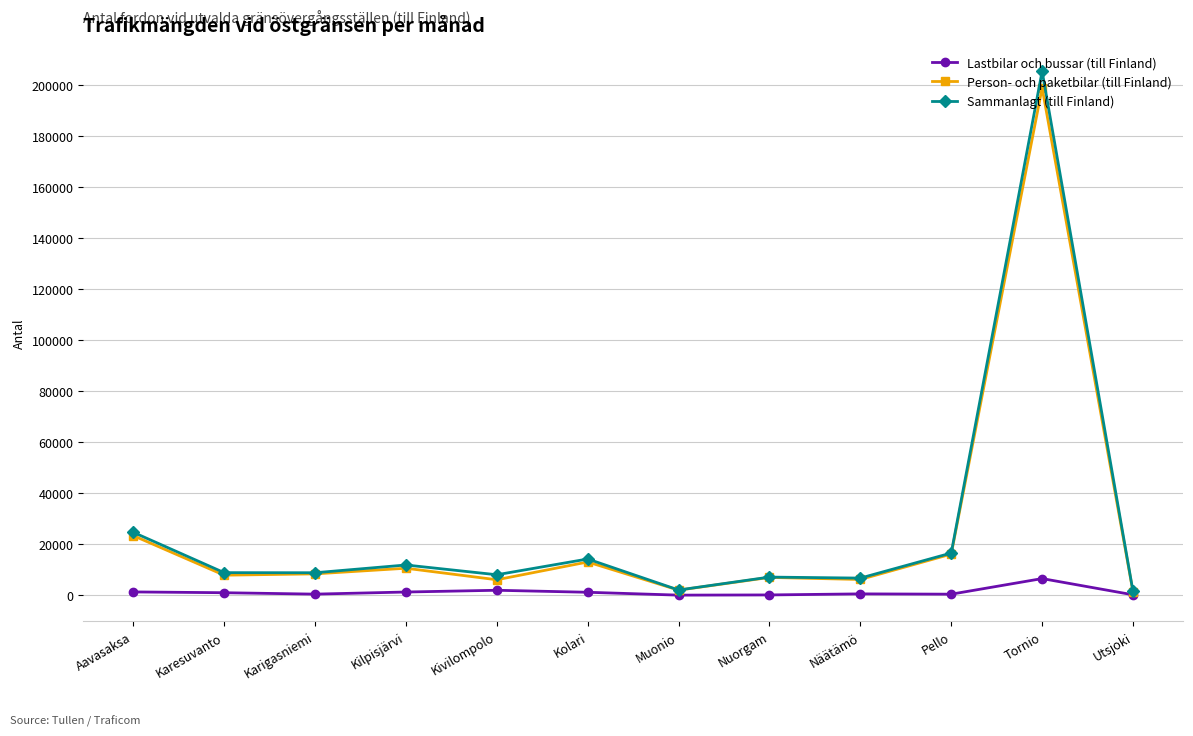

How many categories are shown in the chart?

12